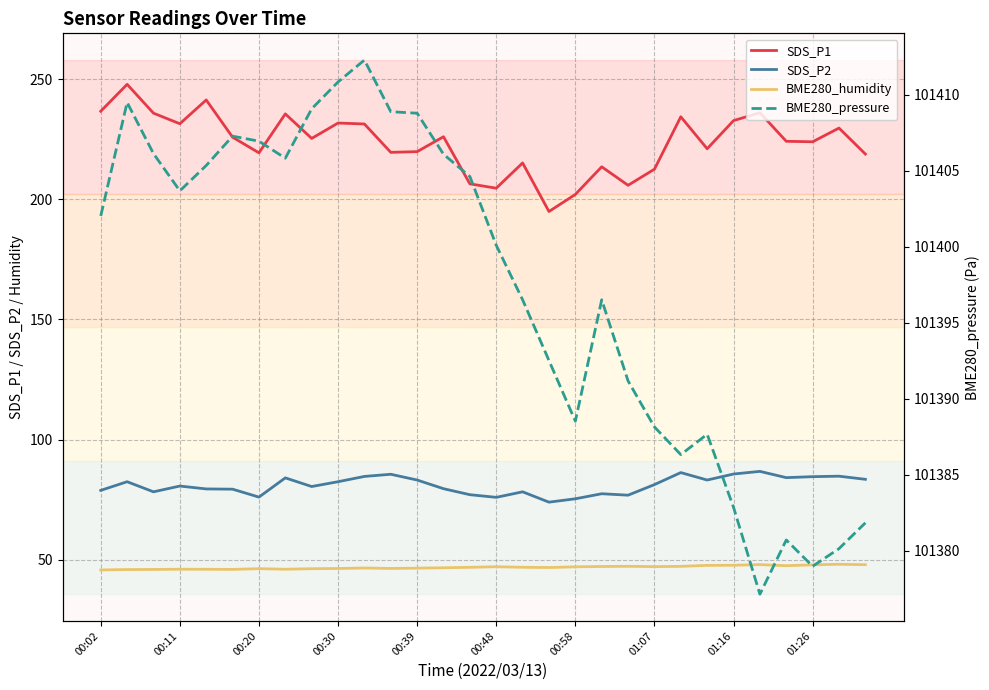

Does the chart display data point markers on the line(s)?

No